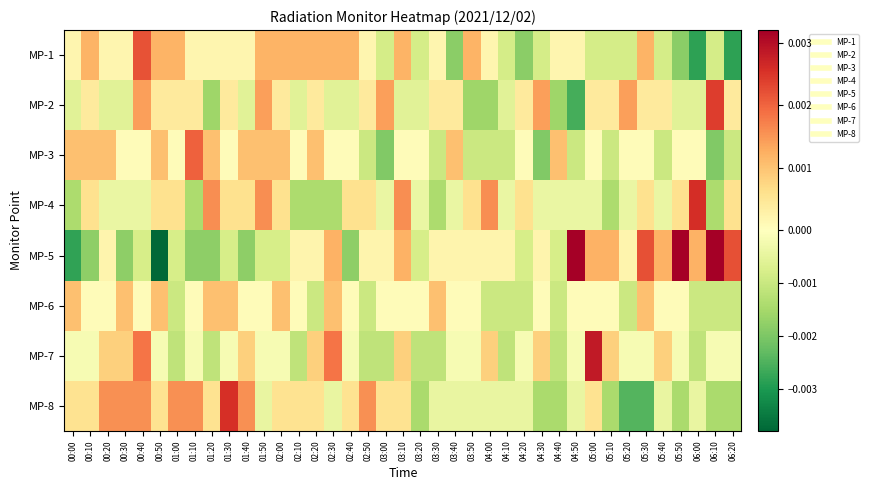

Which has a higher value, 04:20 or 05:50?

04:20